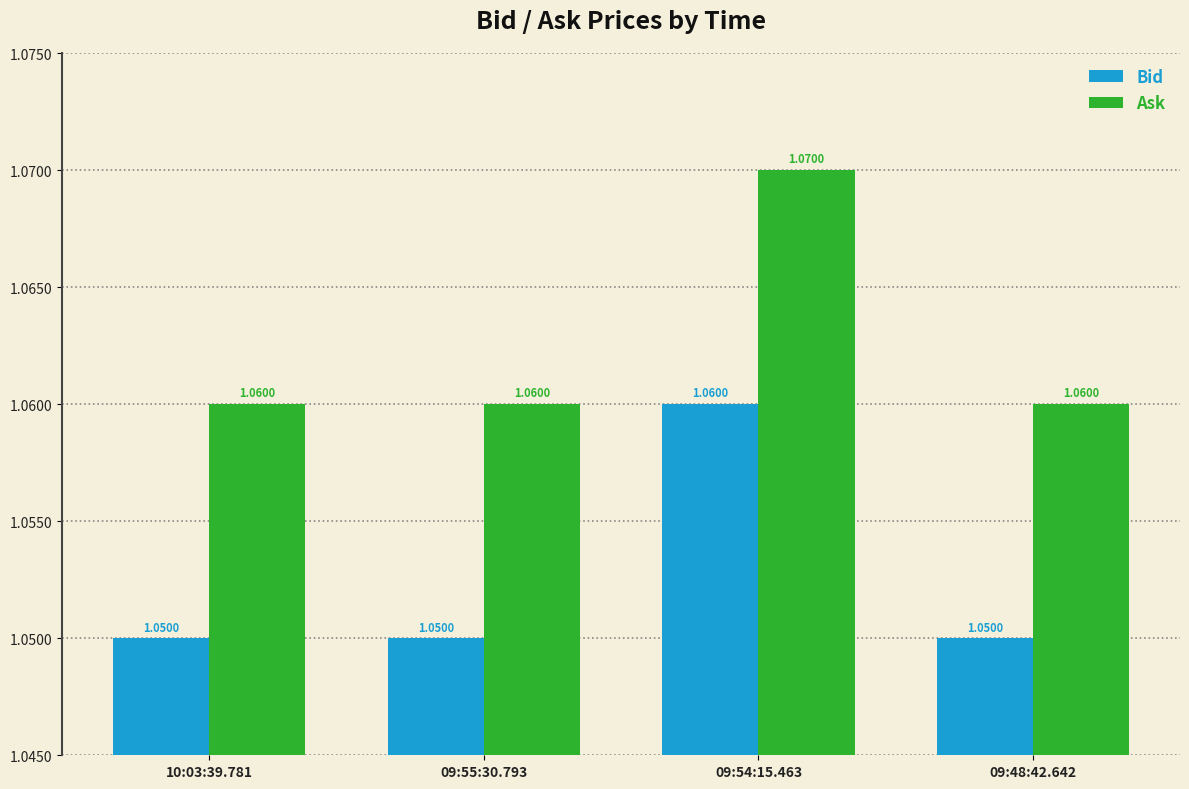

What position from the left is 09:55:30.793?

2